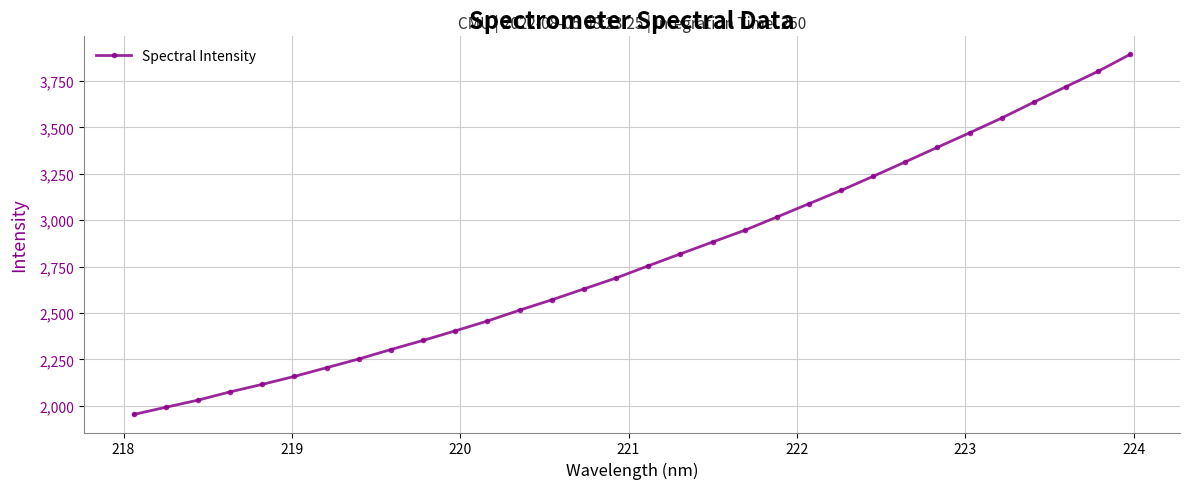

What is the smallest value displayed?

1953.1